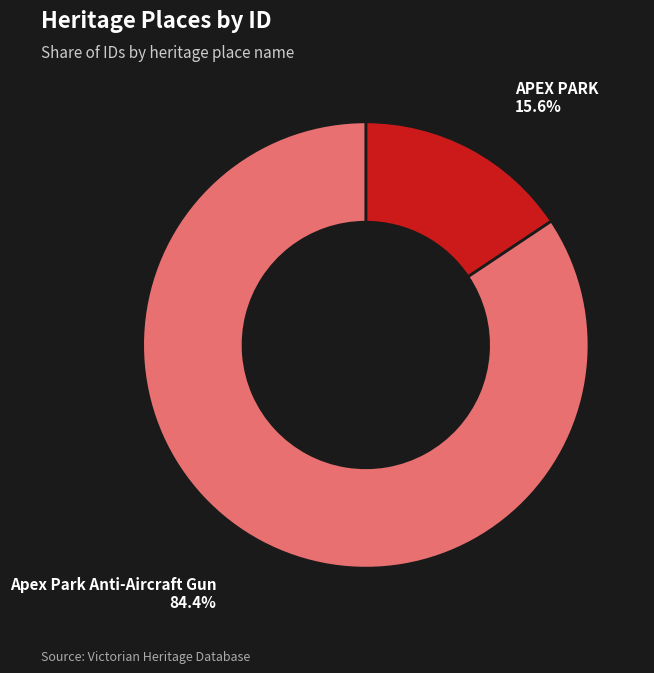

How many slices are in this pie chart?

2